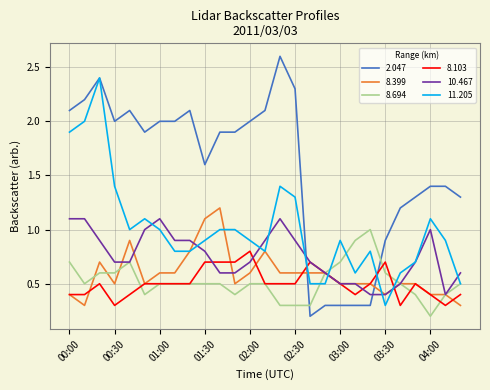

Which series has the largest range (max minus min)?

2.047